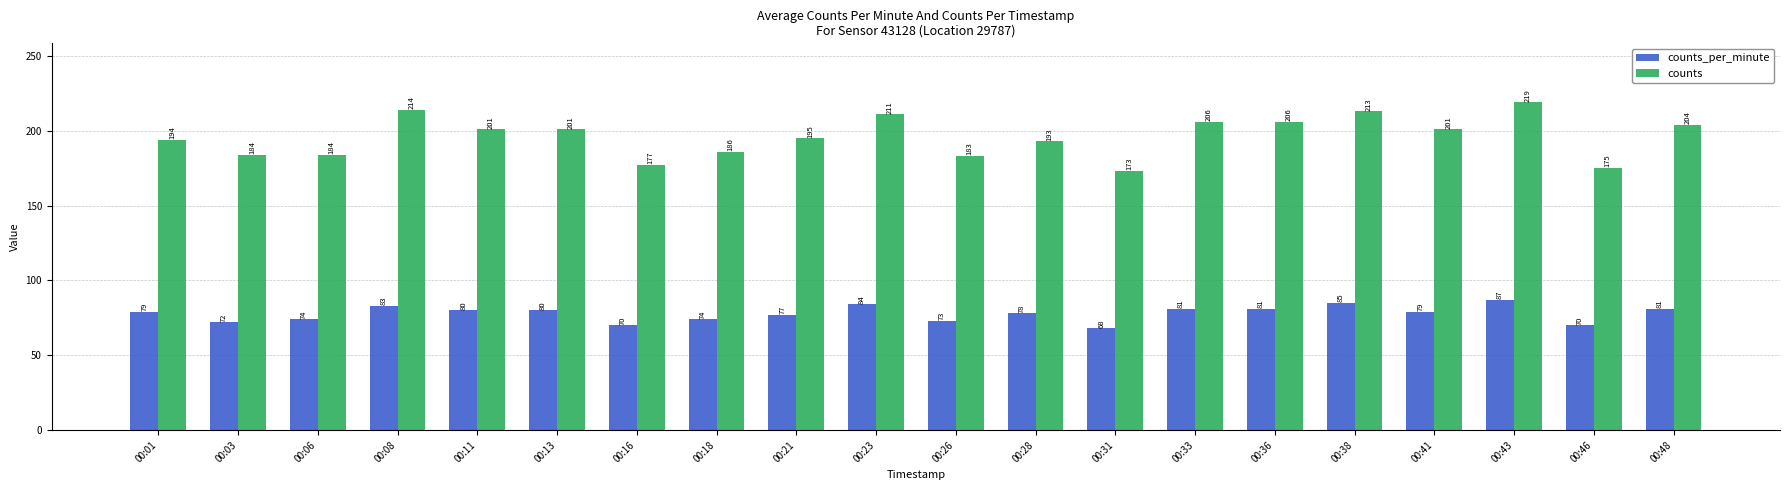

Which series has the largest range (max minus min)?

counts